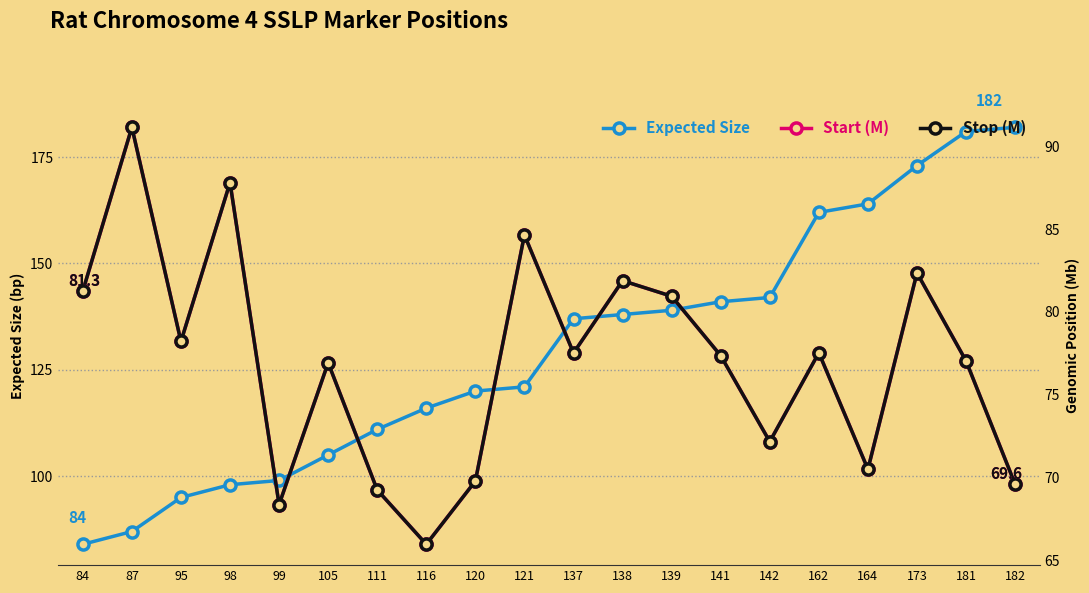

What is the greatest value displayed?

182.0